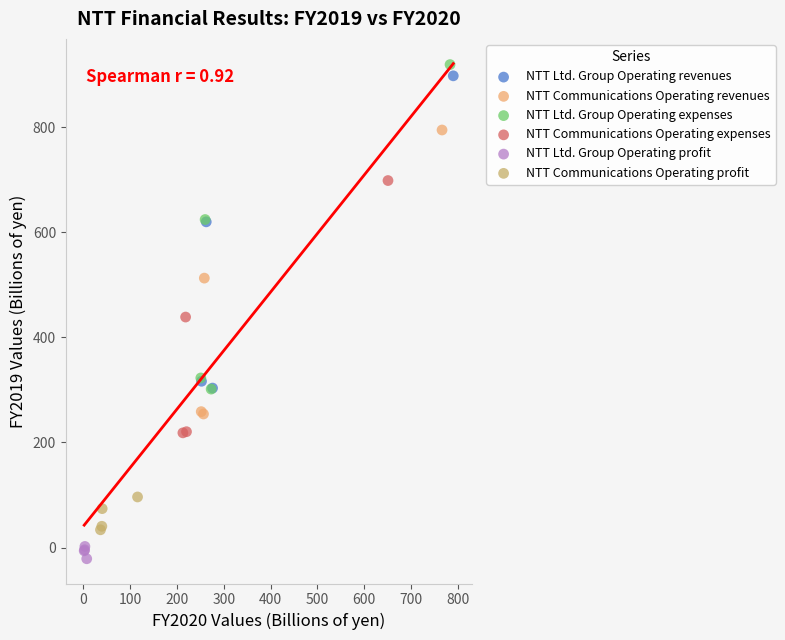

What are all the series names shown in the legend?

NTT Ltd. Group Operating revenues, NTT Communications Operating revenues, NTT Ltd. Group Operating expenses, NTT Communications Operating expenses, NTT Ltd. Group Operating profit, NTT Communications Operating profit